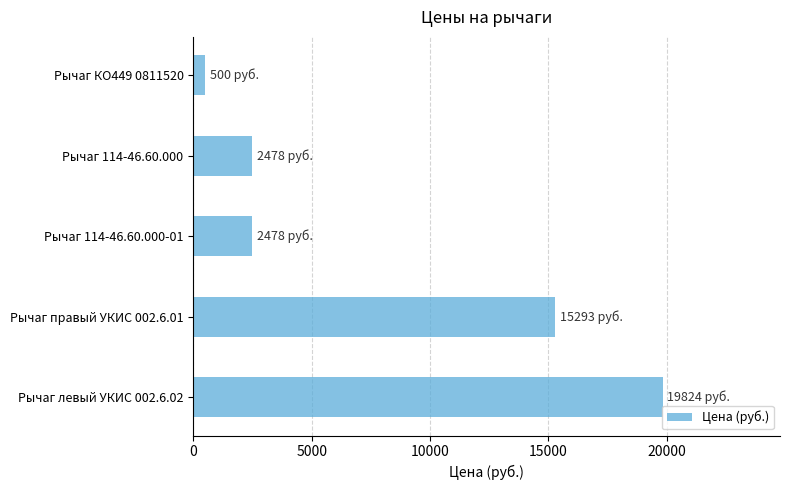

What is the difference between the maximum and minimum values?

19324